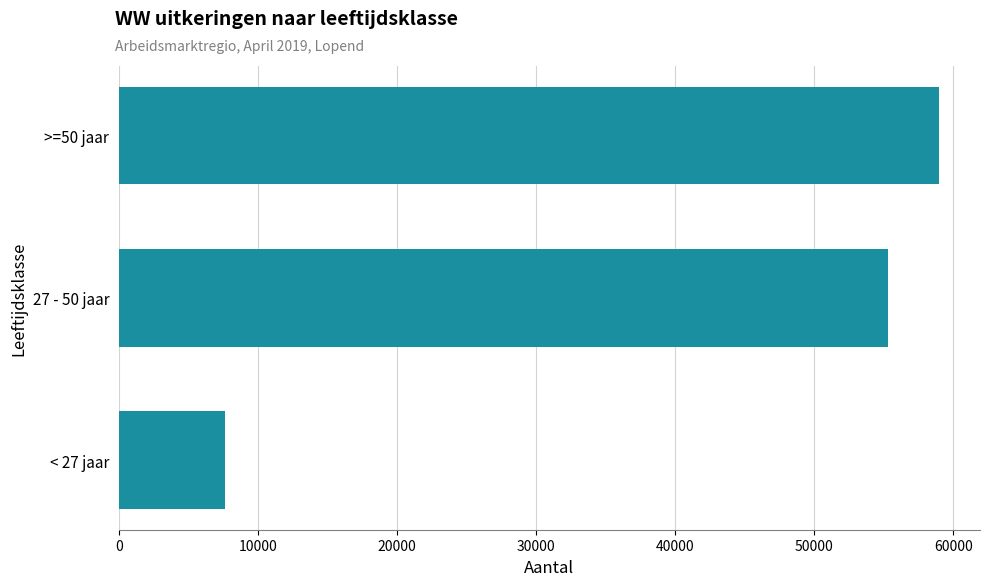

The value at < 27 jaar is 7610. True or false?

True